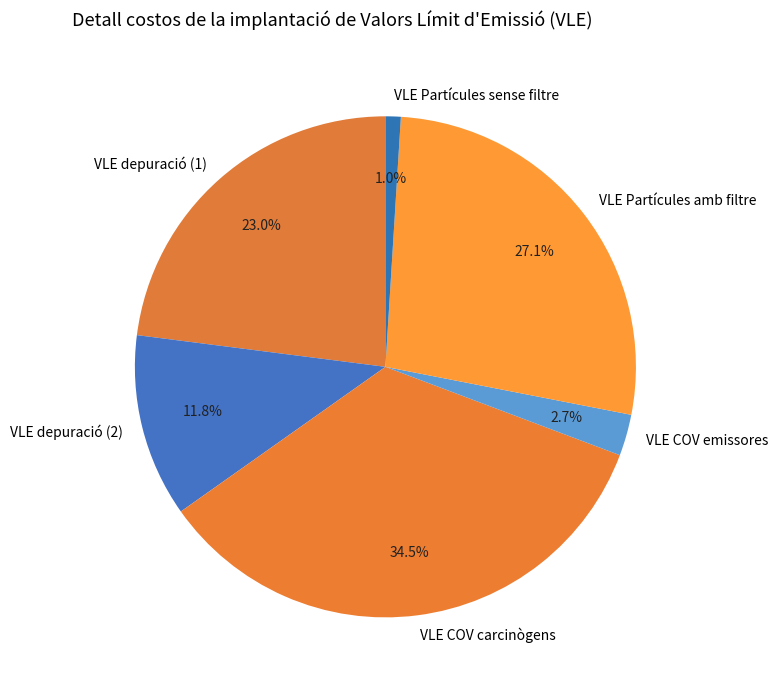

How many segments does this pie chart have?

6